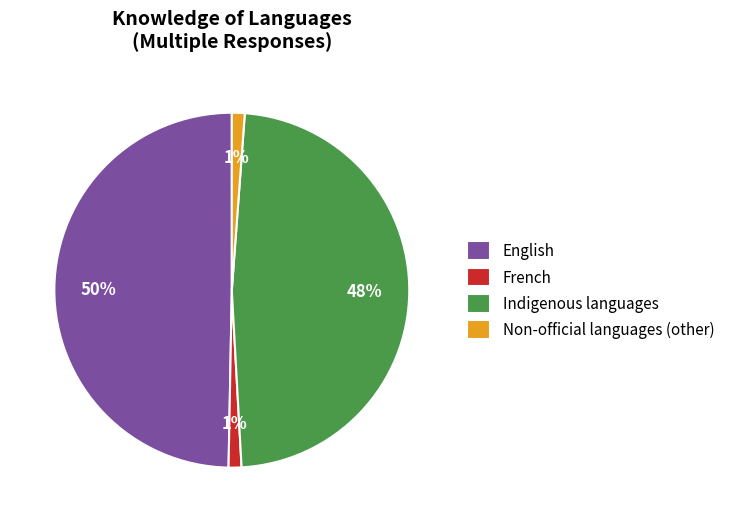

Do French and Non-official languages (other) together represent more than half of the pie?

No